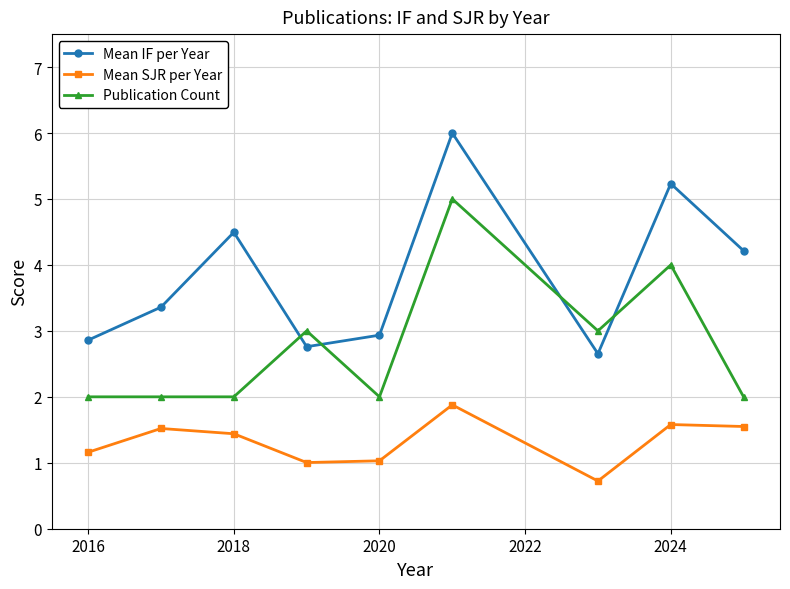

Rank the series by their maximum value, from lowest to highest.

Mean SJR per Year, Publication Count, Mean IF per Year